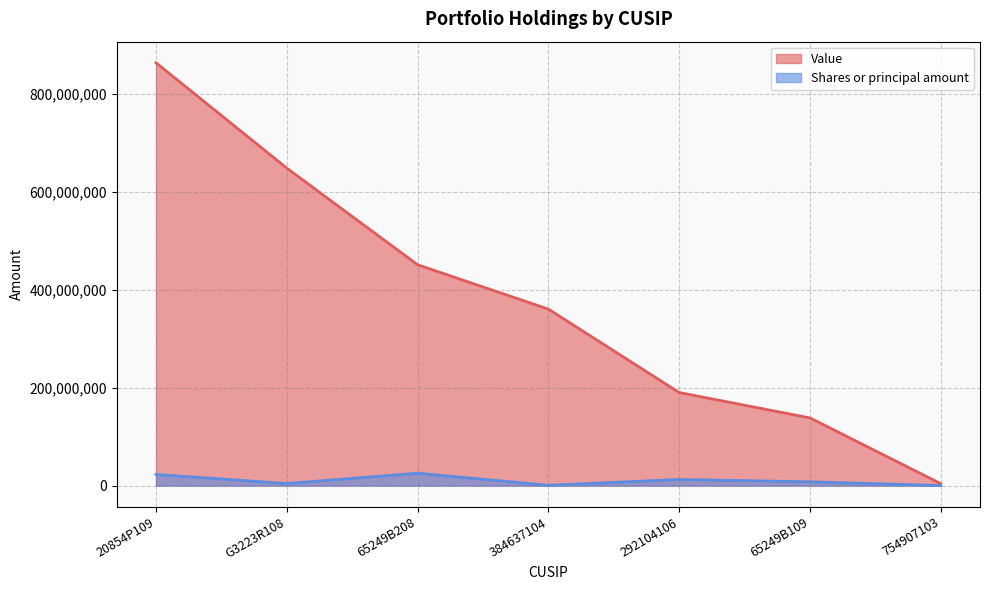

At which category does Shares or principal amount reach its first local valley?

G3223R108